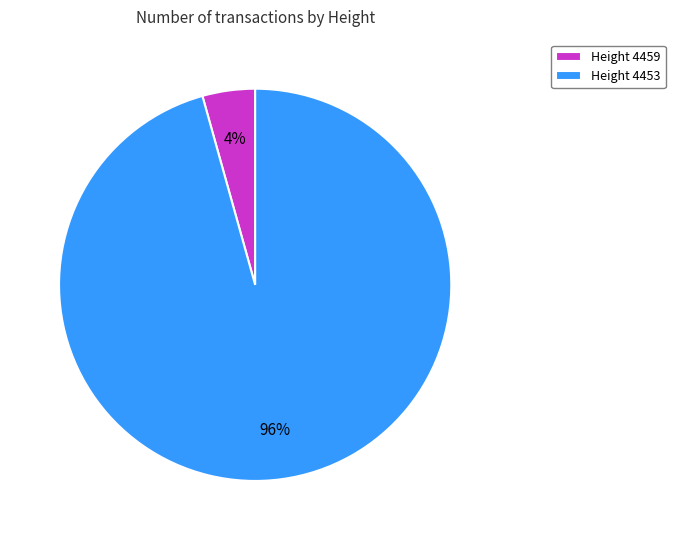

To the nearest percent, what is the average slice percentage?

50%